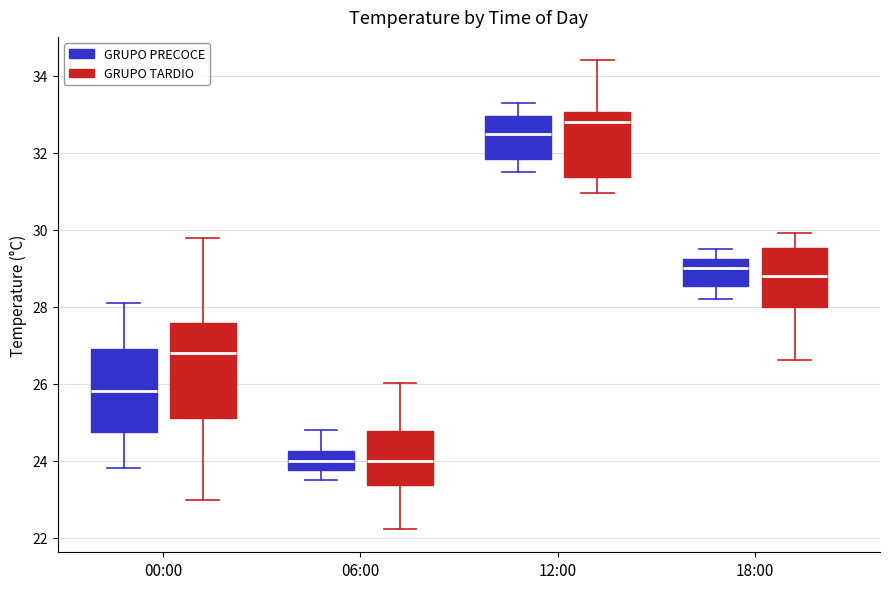

Where is the lower edge of the box for 12:00 (GRUPO TARDIO) on the y-axis? The values are not printed on the chart, so give them approximately, as read against the axis.

31.4